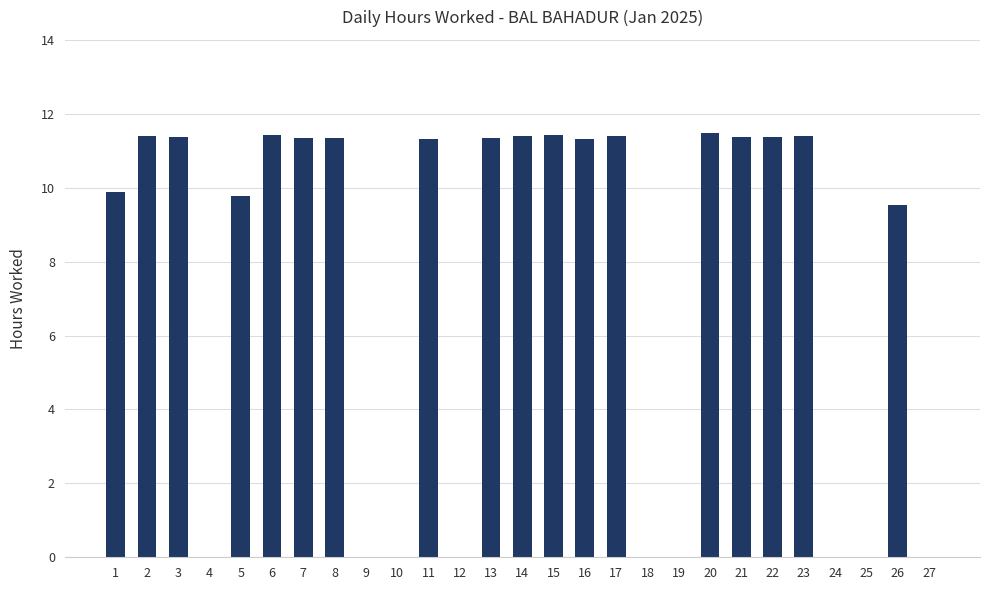

At which label does the data first exceed 11?

2